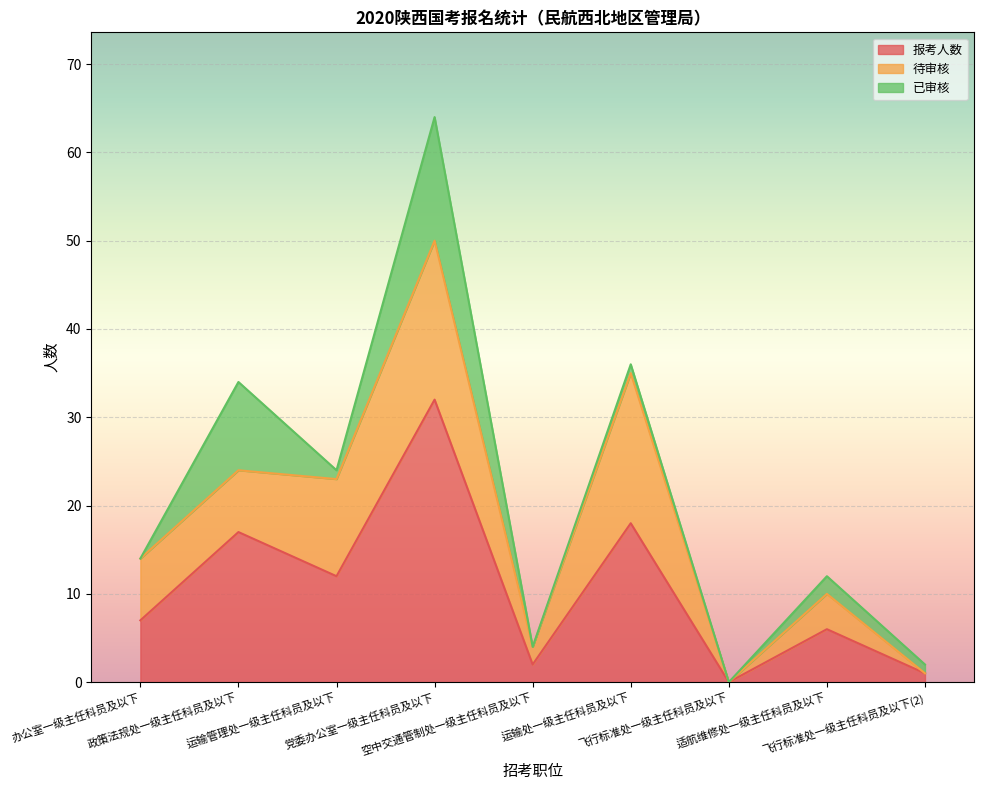

Between 政策法规处一级主任科员及以下 and 飞行标准处一级主任科员及以下(2), which is larger?

政策法规处一级主任科员及以下